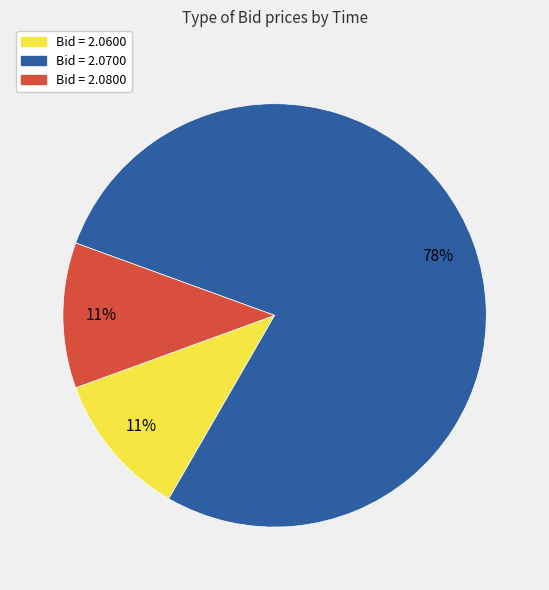

What percentage is the Bid = 2.0600 slice, to the nearest percent?

11%